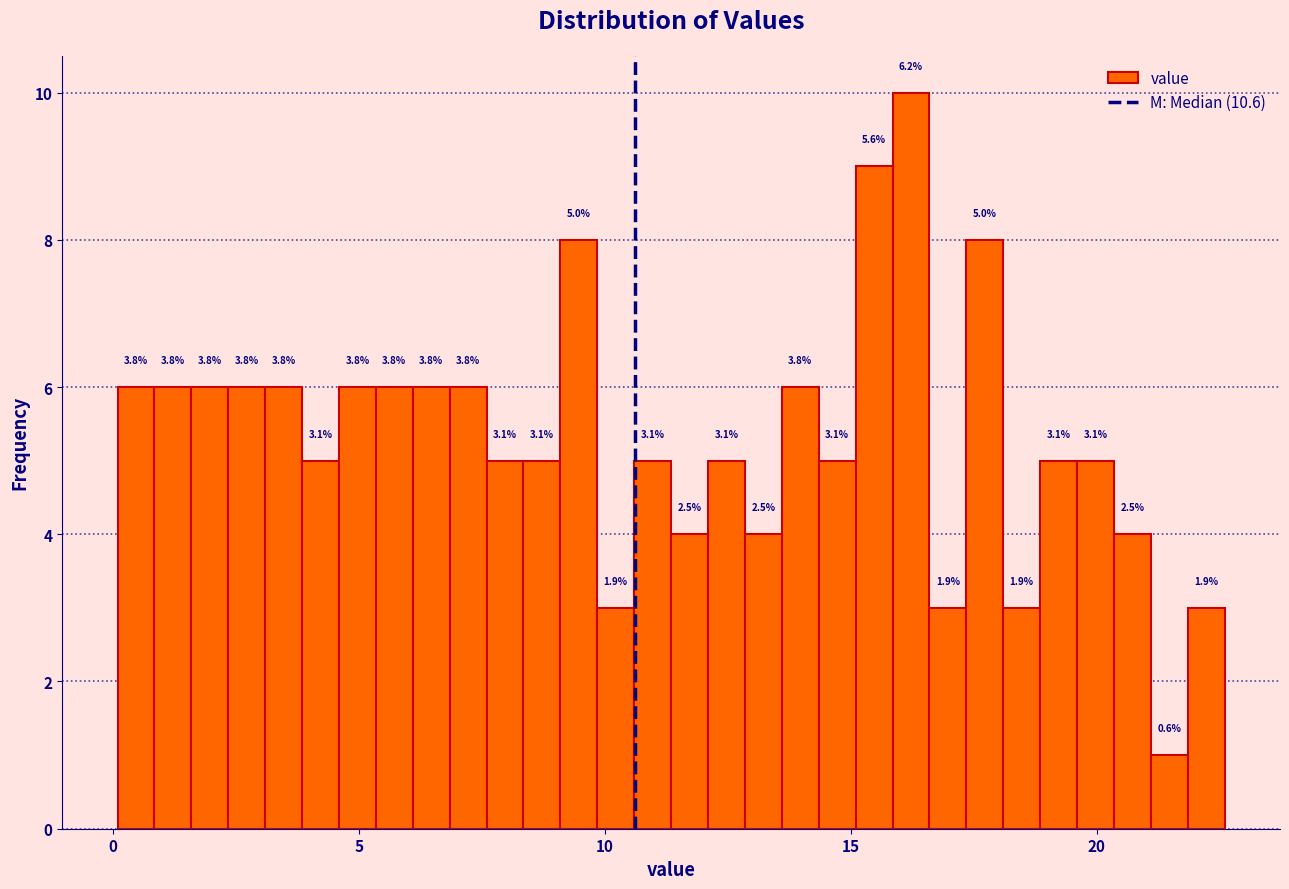

Around what value on the x-axis is the tallest bar? Give the approximate position of its centre, as read against the axis.

16.0